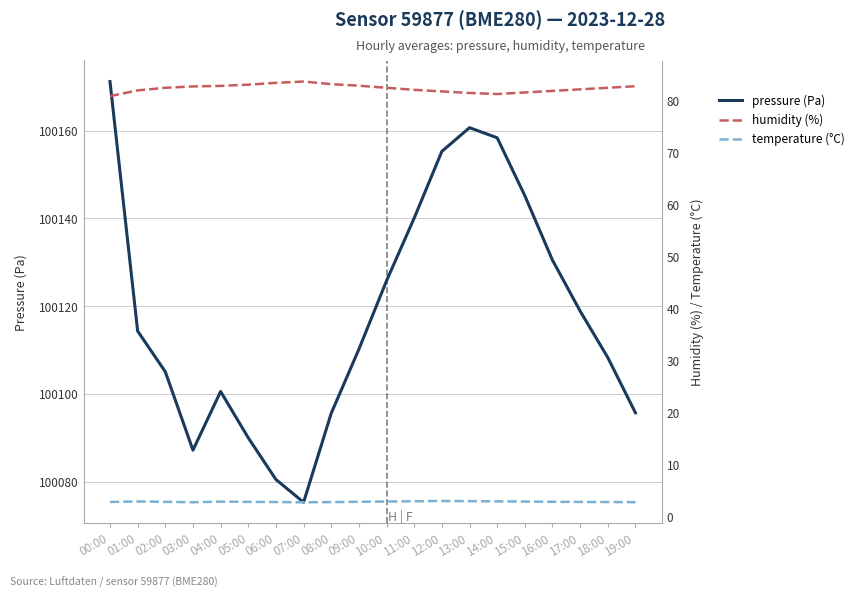

True or false: pressure (Pa) and temperature (°C) intersect in this chart.

False